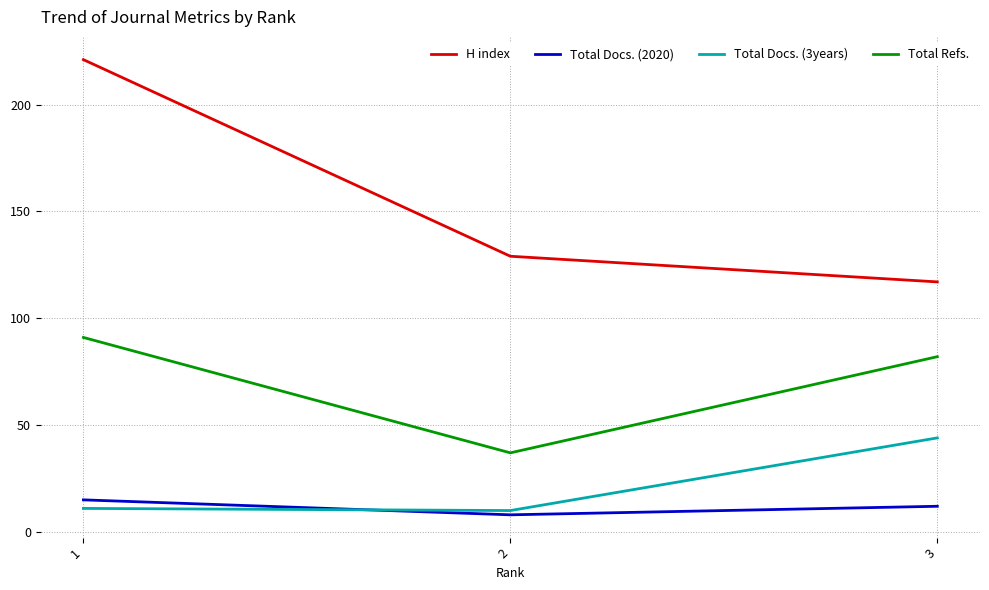

What is the highest value of the Total Refs. series?

91